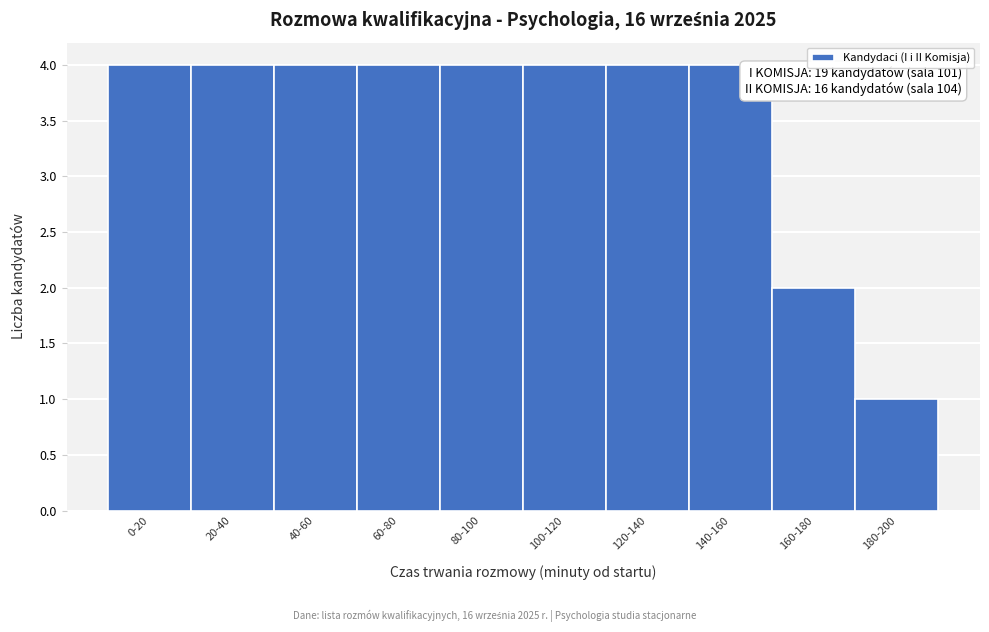

Reading right to left, list all the values displayed in this chart.

1	2	4	4	4	4	4	4	4	4